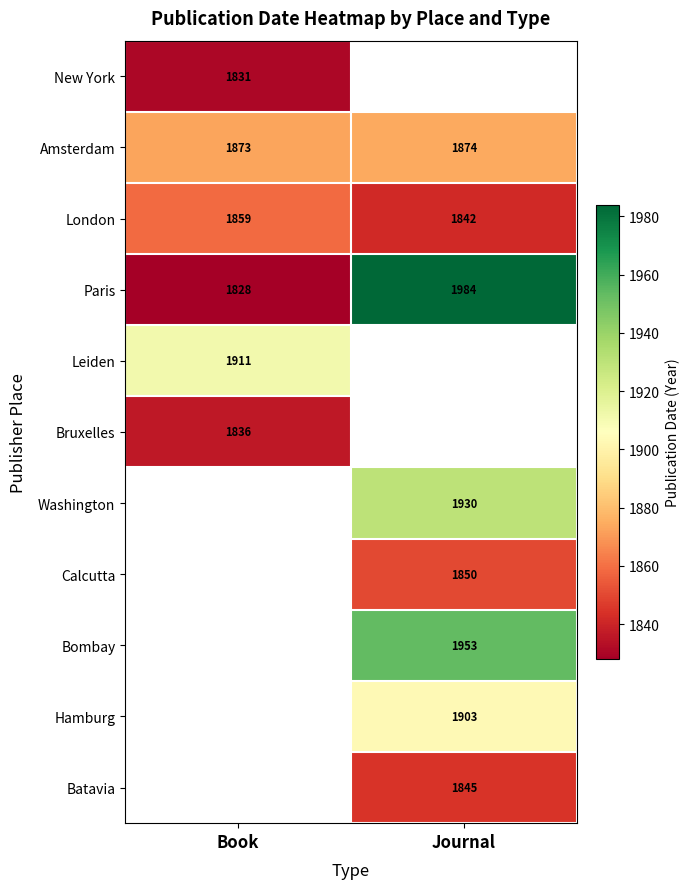

Is it true that Bombay equals 2922 at Journal?

False